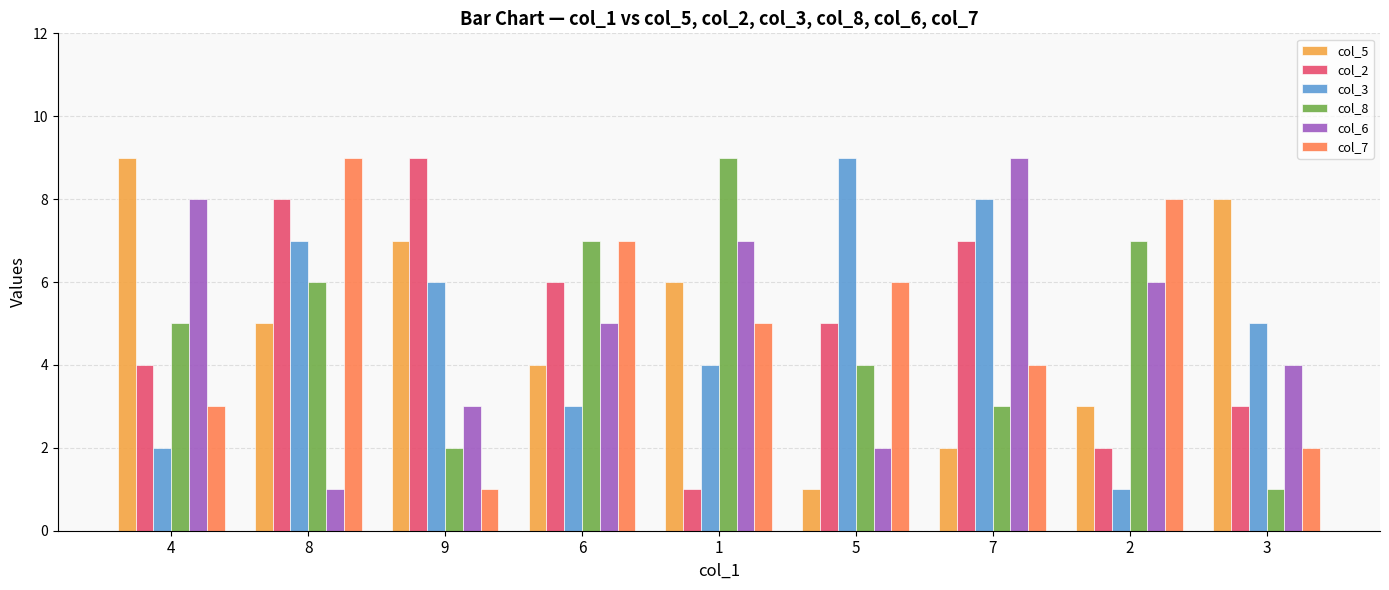

Count the col_3 values in the range 3 to 7.

5